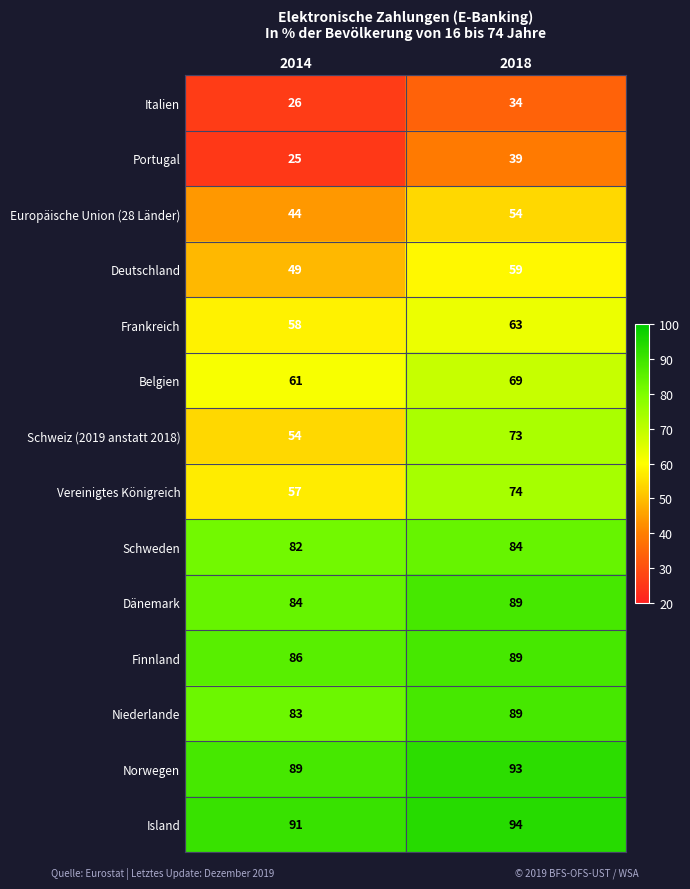

What is the sum of the Vereinigtes Königreich values at 2014 and 2018?

131